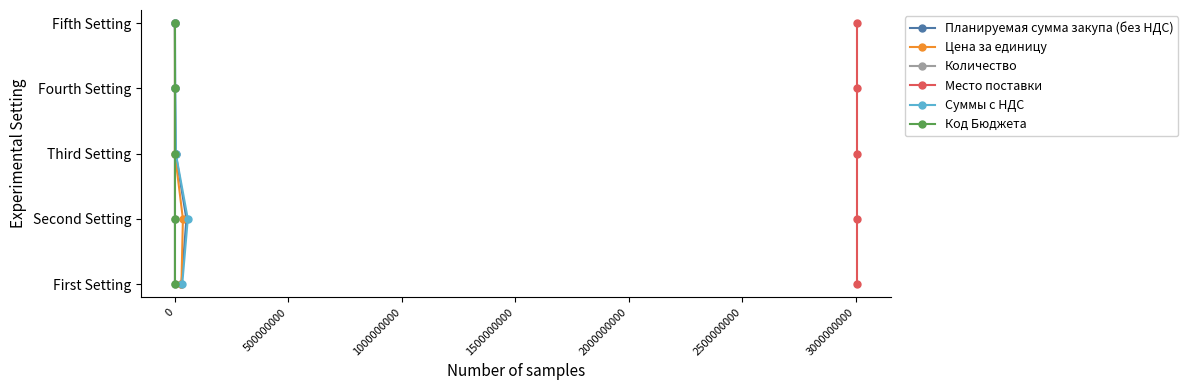

How many values in Цена за единицу are above zero?

4